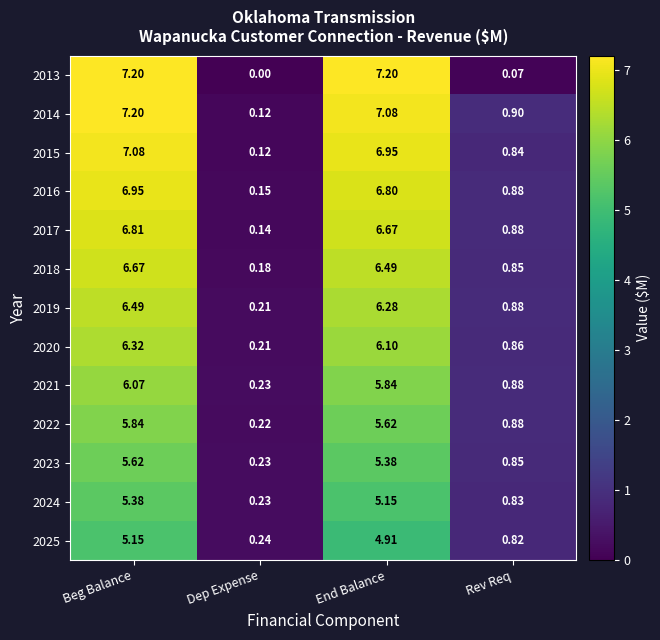

At which label is 2019 closest to 3?

Rev Req